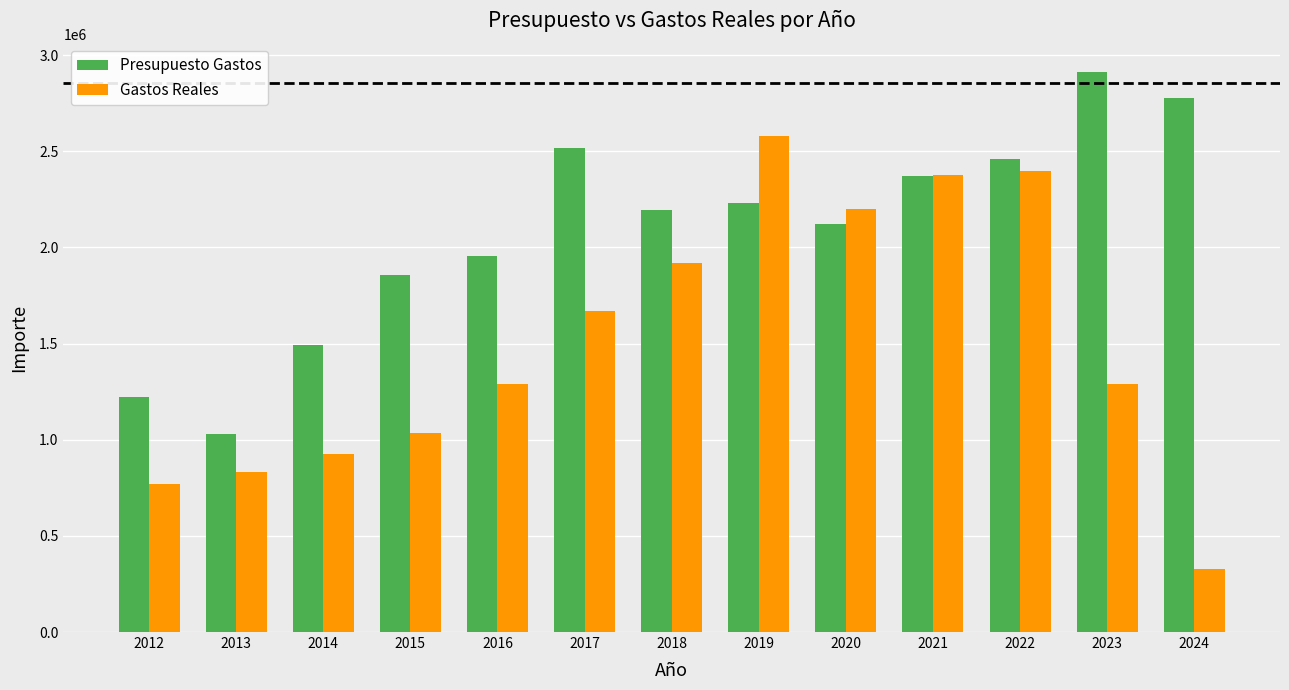

How many values in the Gastos Reales series are below 1290815?

6